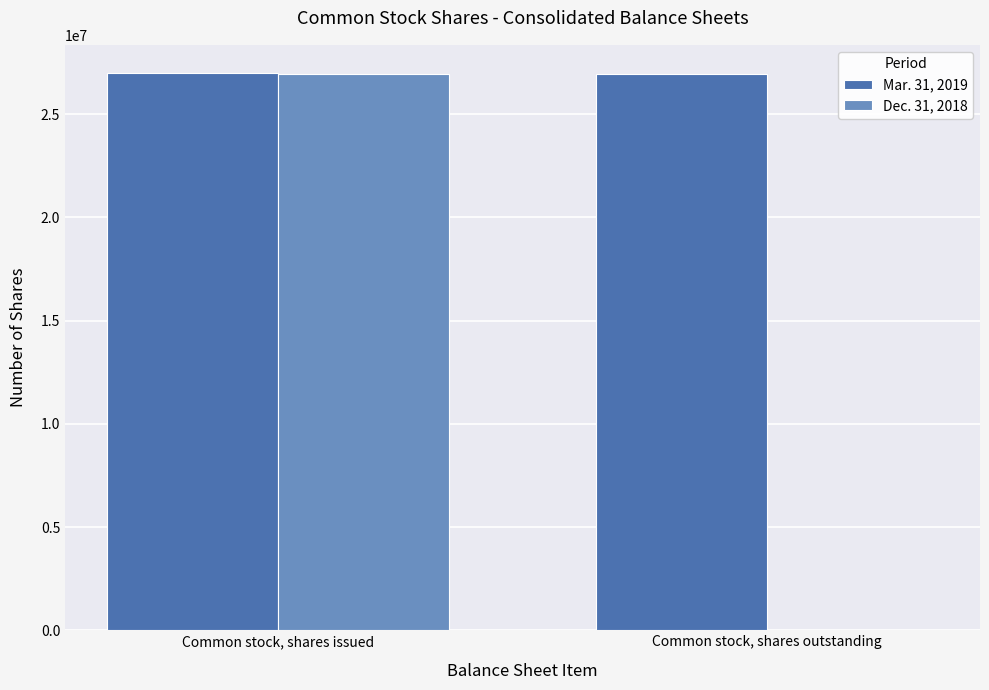

True or false: Dec. 31, 2018 has a value of 46308839 at Common stock, shares issued.

False